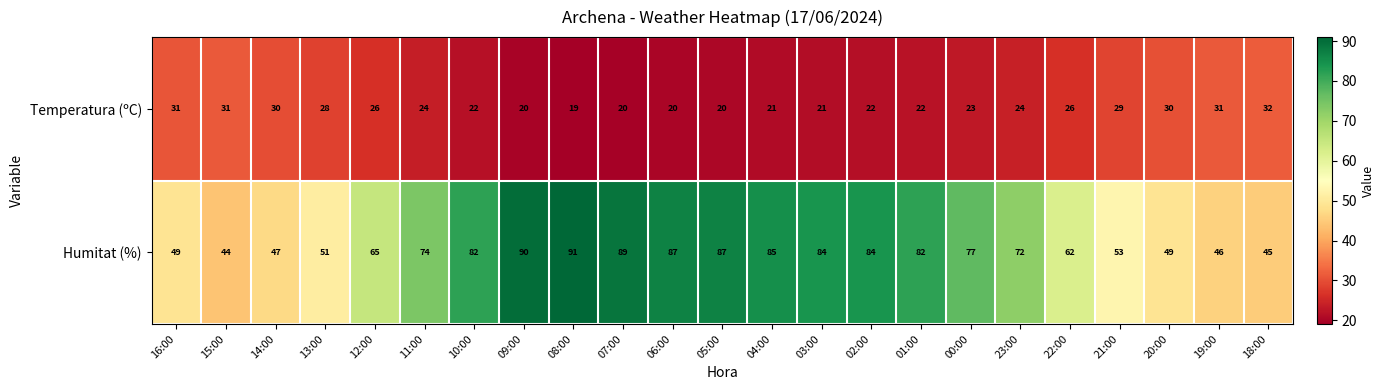

What is the average value of the Temperatura (ºC) series?

25